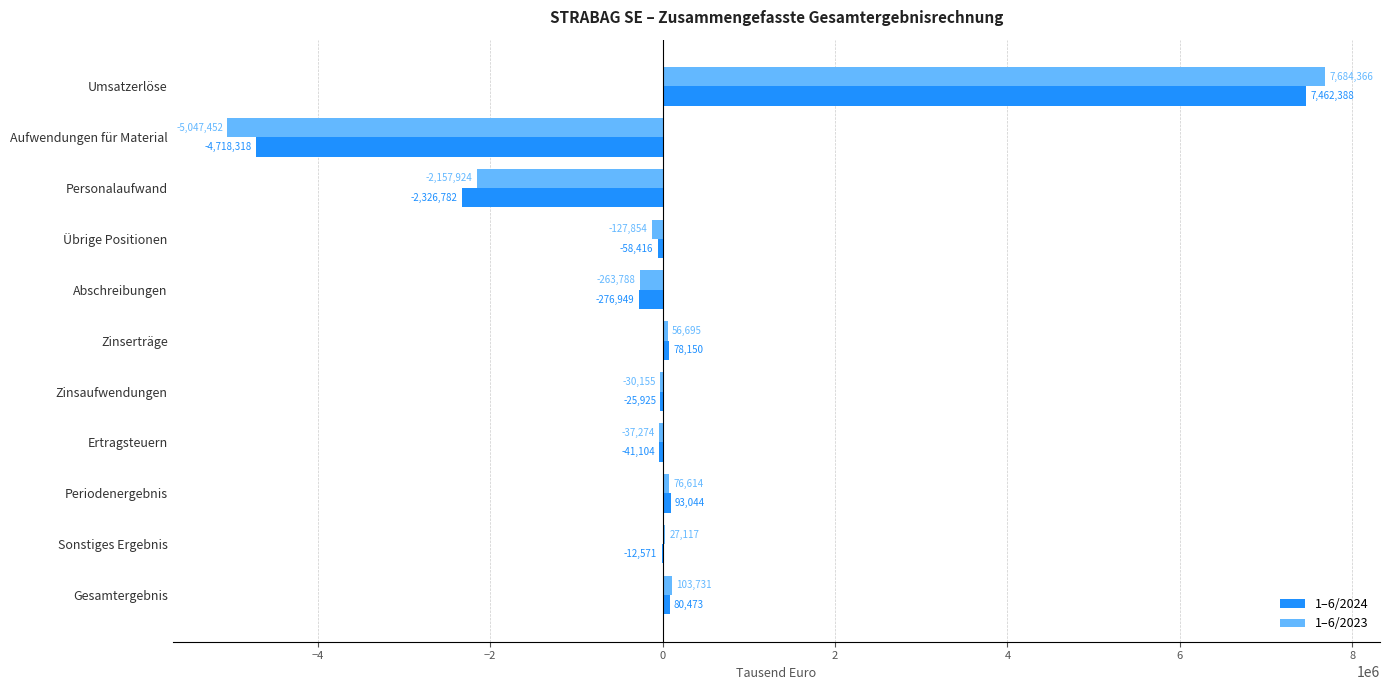

How many values in the 1–6/2024 series exceed -25925?

5